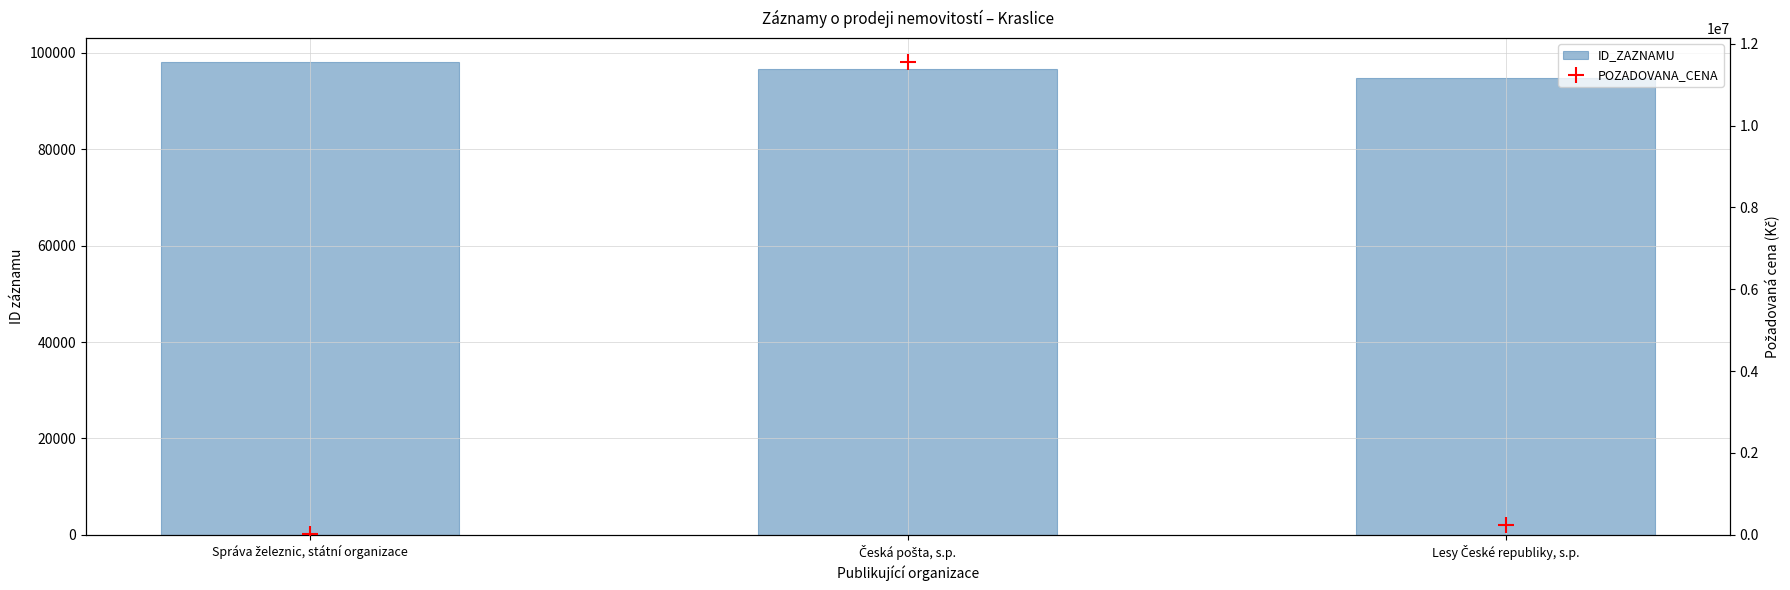

At how many categories does at least one series exceed 2885166?

1